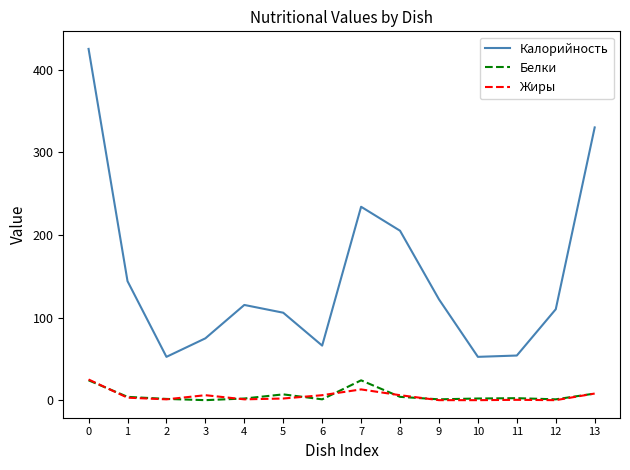

Is this an area chart (filled region under the line)?

No